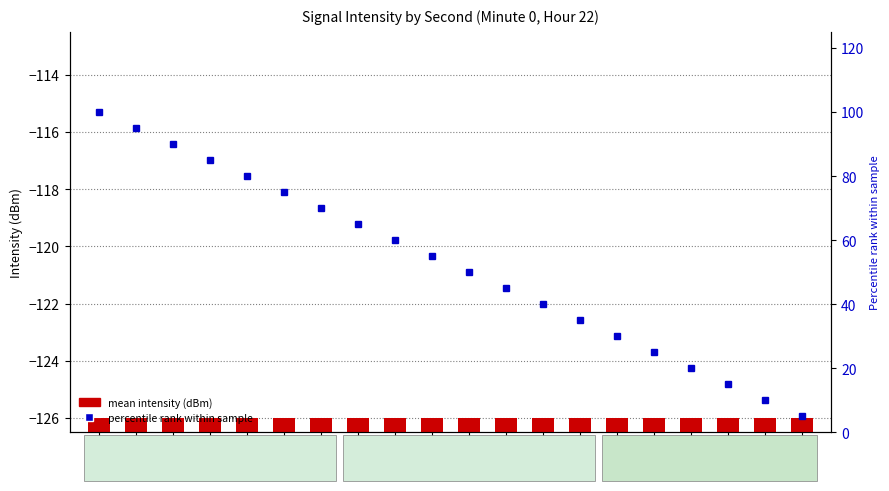

Are the bars grouped side by side (vs. stacked)?

Yes